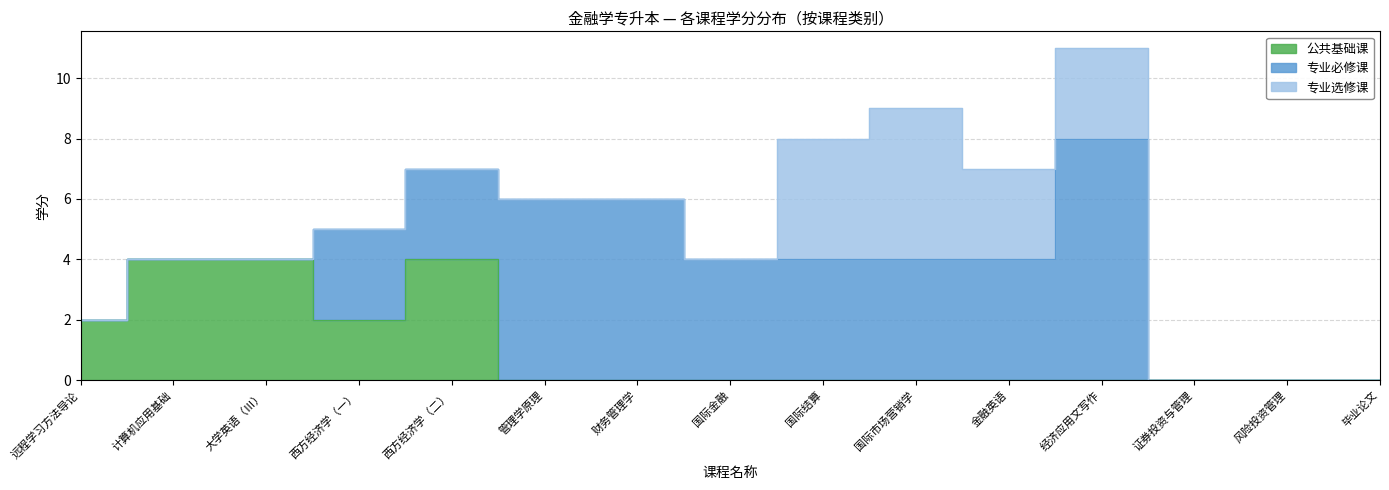

How many 专业选修课 values are between 0 and 3?

13